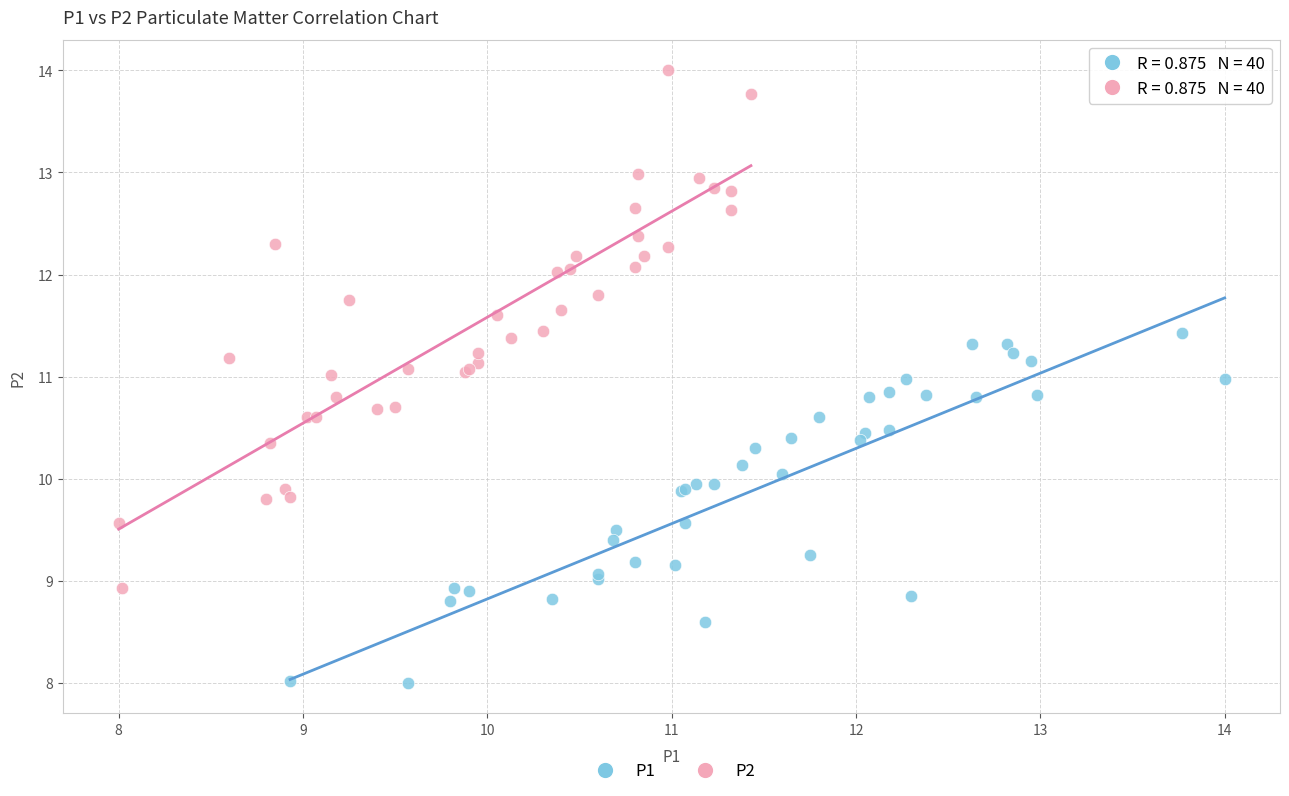

Which series has the widest spread of Y values?

P2